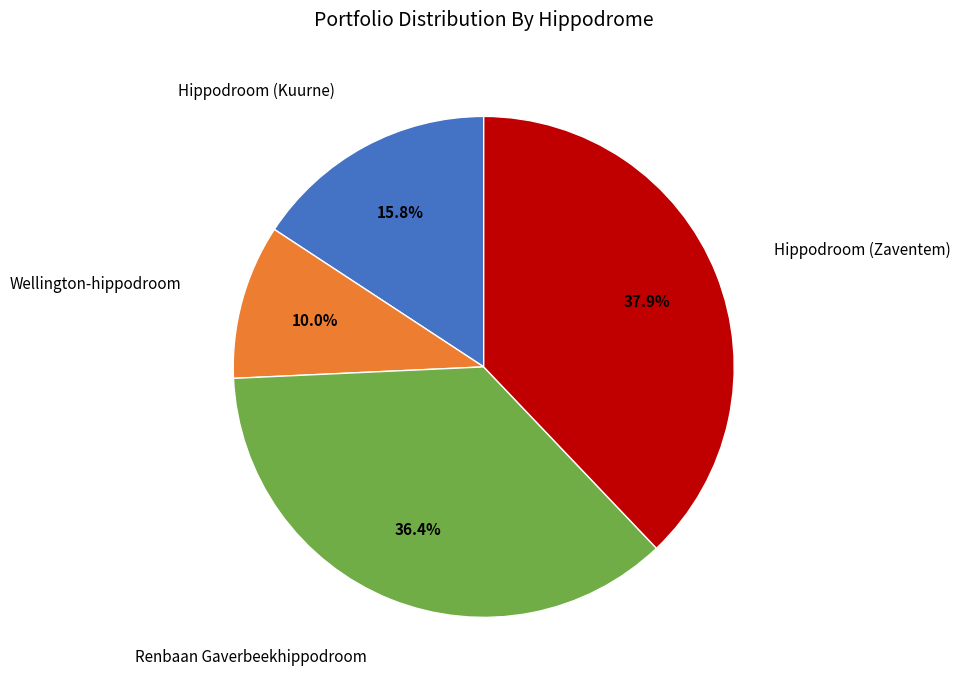

Is there any slice that represents more than half of the pie?

No